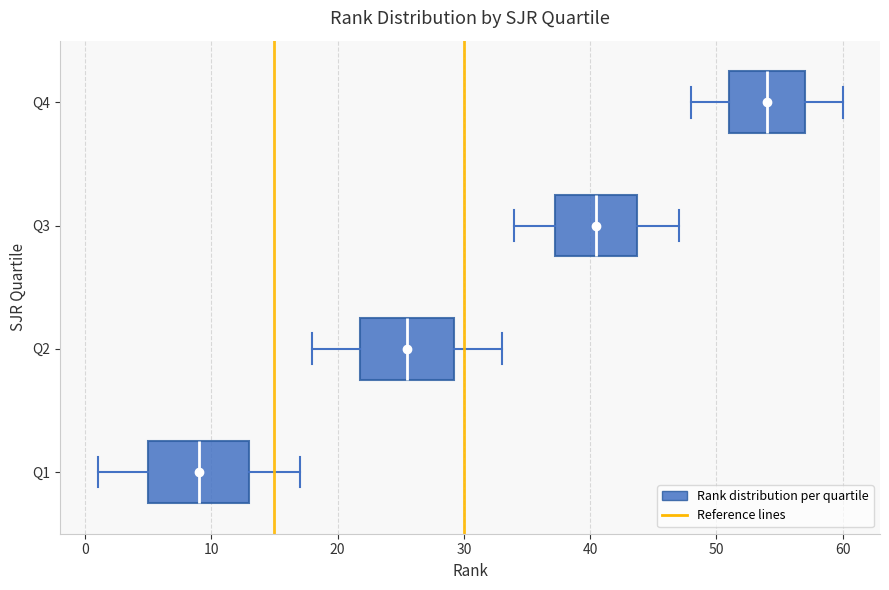

Reading bottom to top, read every box against the x-axis: the position of its median line, the range the box covers, and the ends of its whiskers. The values are not printed on the chart, so give them approximately, as read against the axis.

Q1: median 9, box 5 to 13, whiskers 1 to 17
Q2: median 26, box 22 to 29, whiskers 18 to 33
Q3: median 41, box 37 to 44, whiskers 34 to 47
Q4: median 54, box 51 to 57, whiskers 48 to 60